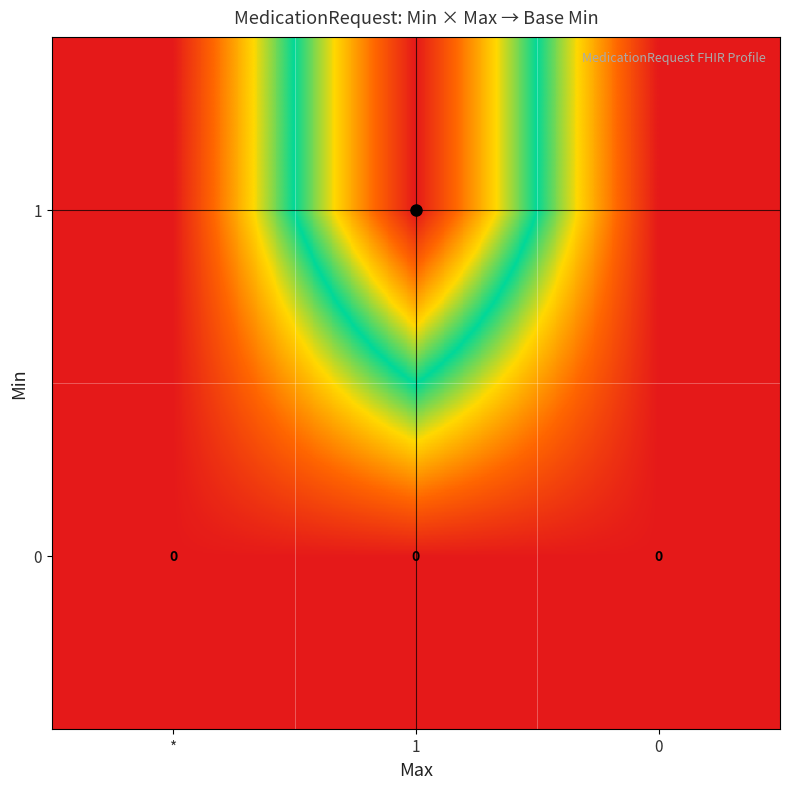

Is the value of 1 at 1 greater than the value of 0 at 1?

Yes